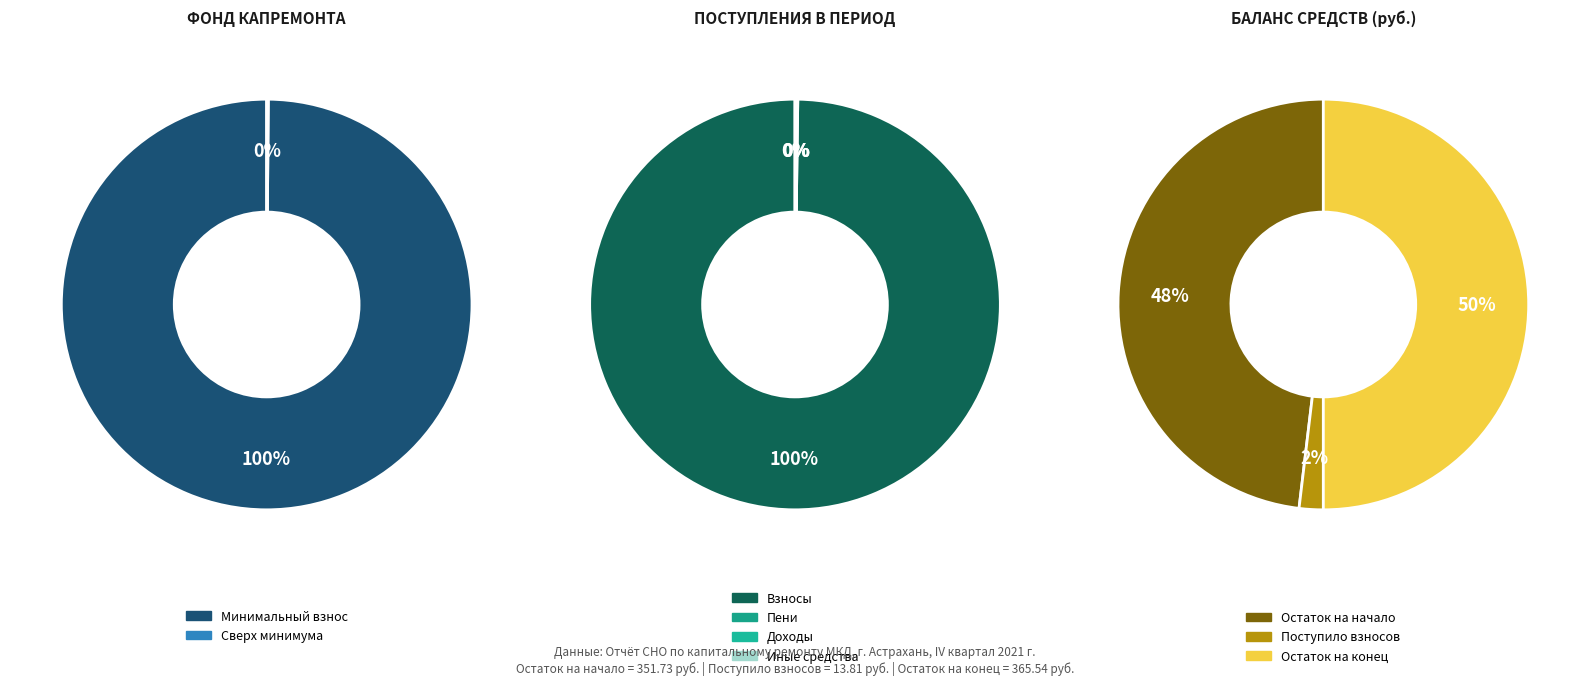

How many segments does this pie chart have?

2